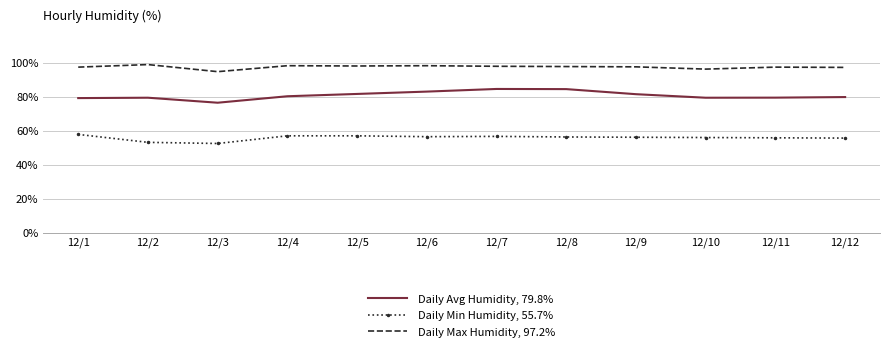

The value of Daily Avg Humidity, 79.8% at 12/1 is 79.2. True or false?

True